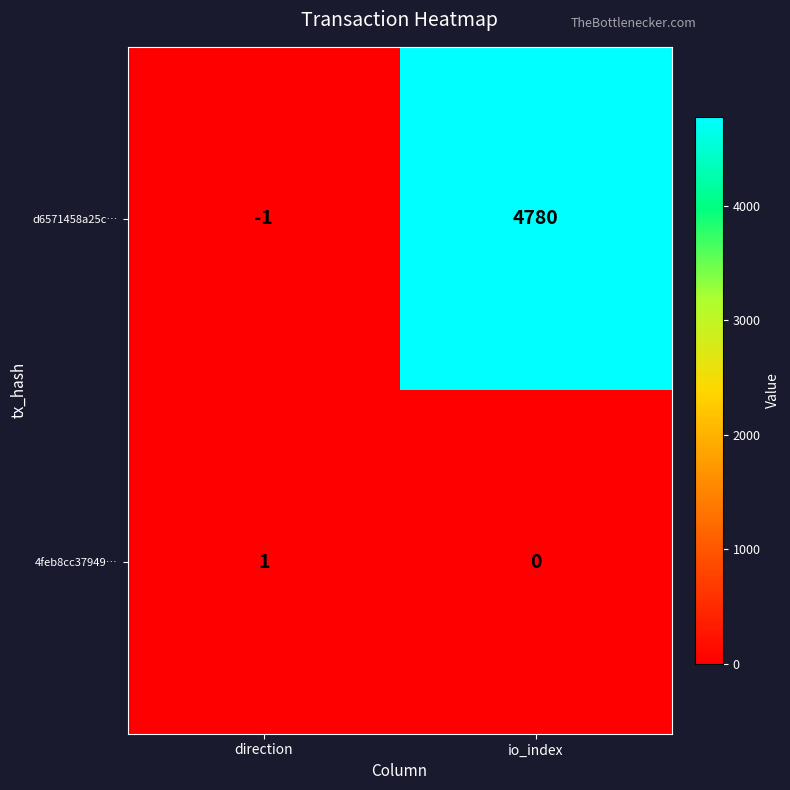

List the series in order of their peak value, lowest first.

4feb8cc37949…, d6571458a25c…